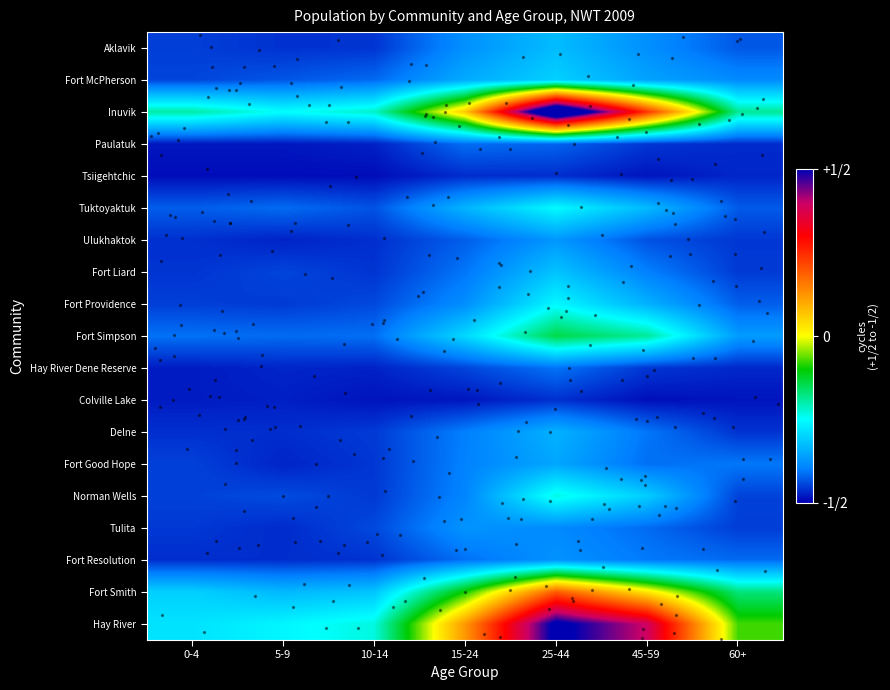

What is the sum of all Fort Liard values?

-2.9